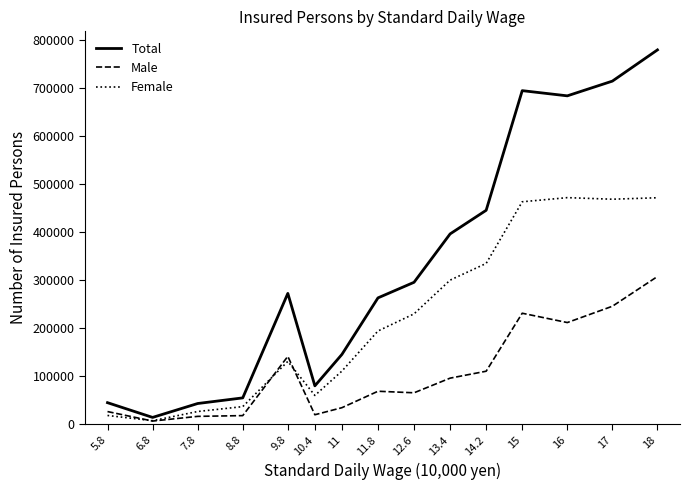

How many intersections are there between Female and Male?

3